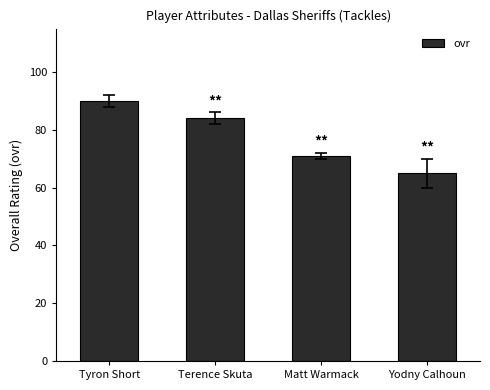

What is the greatest value displayed?

90